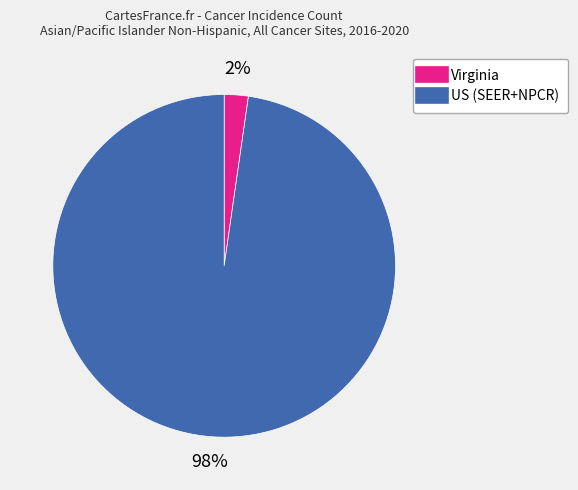

The Virginia slice represents 12% of the pie. True or false?

False